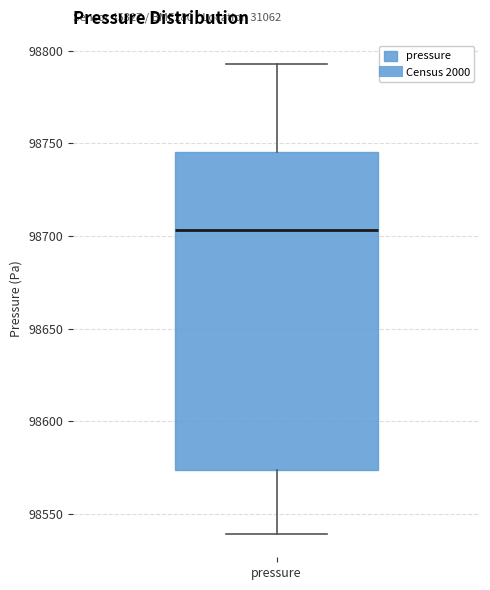

Where does the upper whisker of the box for pressure end on the y-axis? The values are not printed on the chart, so give them approximately, as read against the axis.

98795